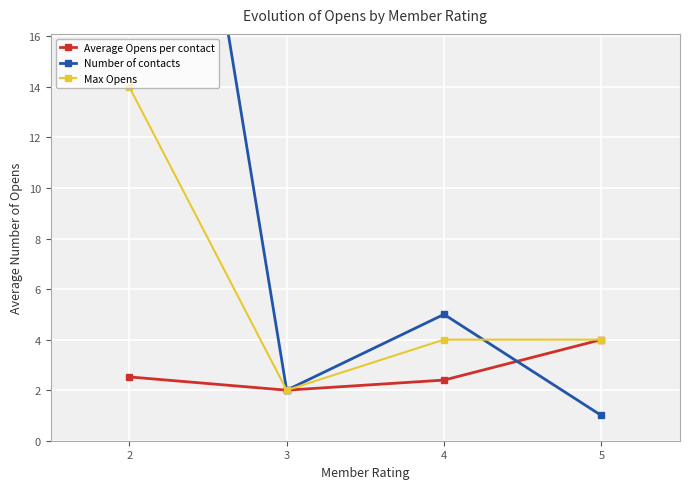

Count the number of data series in this chart.

3